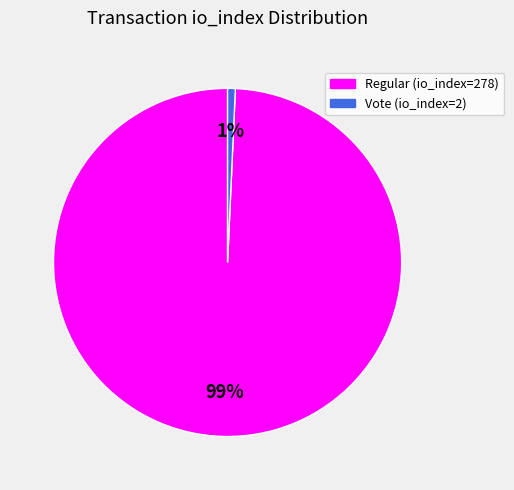

To the nearest percent, what is the average slice percentage?

50%